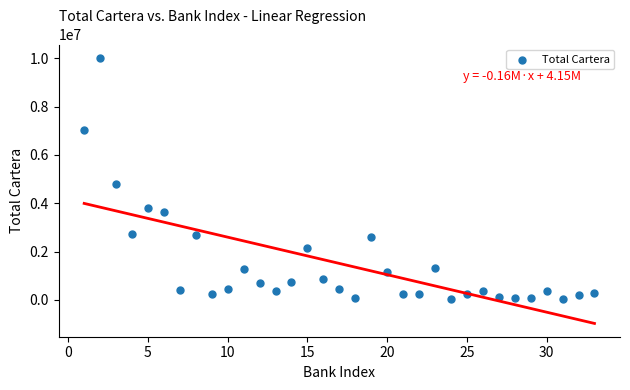

What Y value in the scatter plot is closest to 5033955?

4804601.1